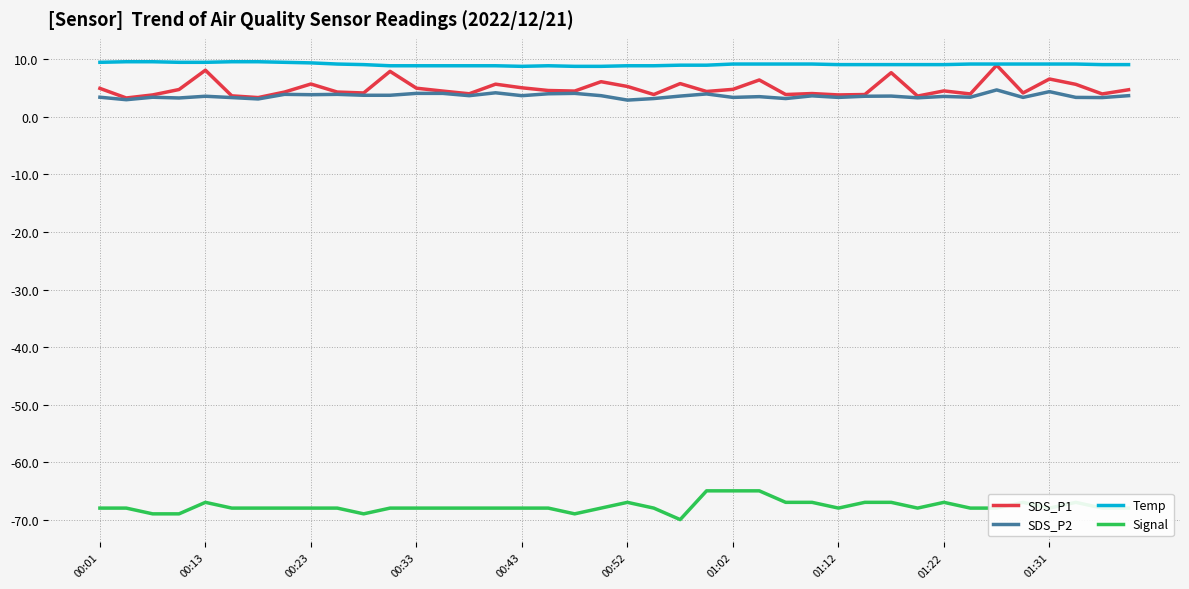

True or false: Signal and SDS_P1 intersect in this chart.

False